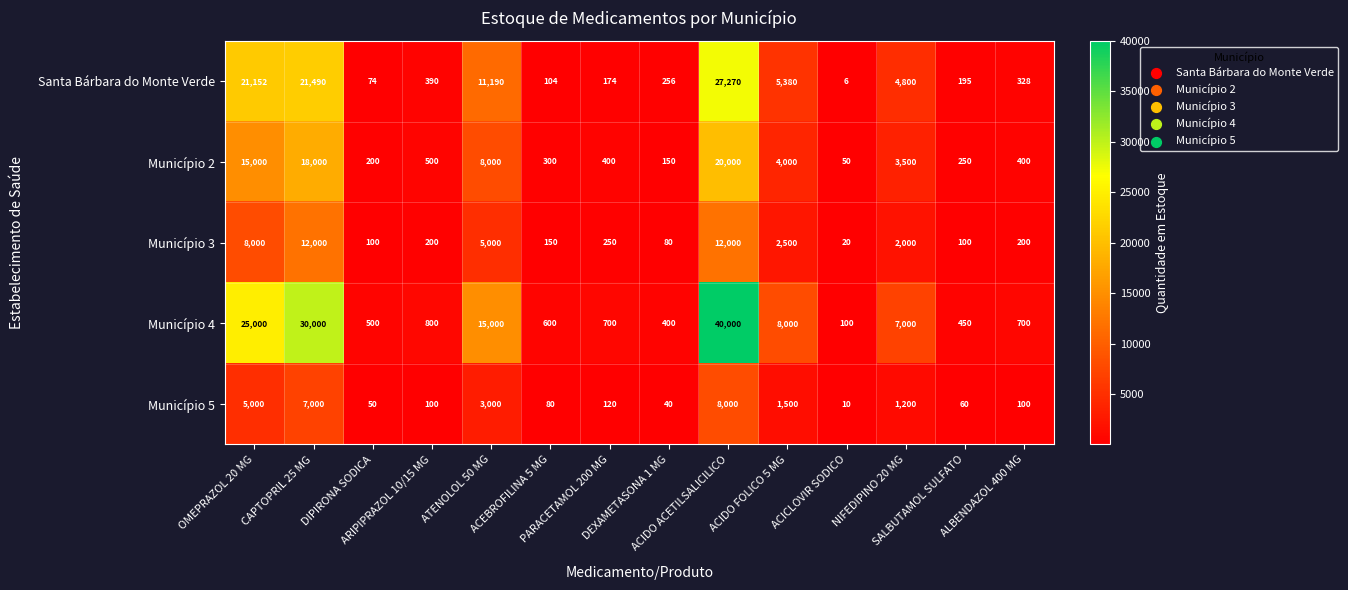

What is the difference between the maximum and minimum values in the Município 3 series?

11980